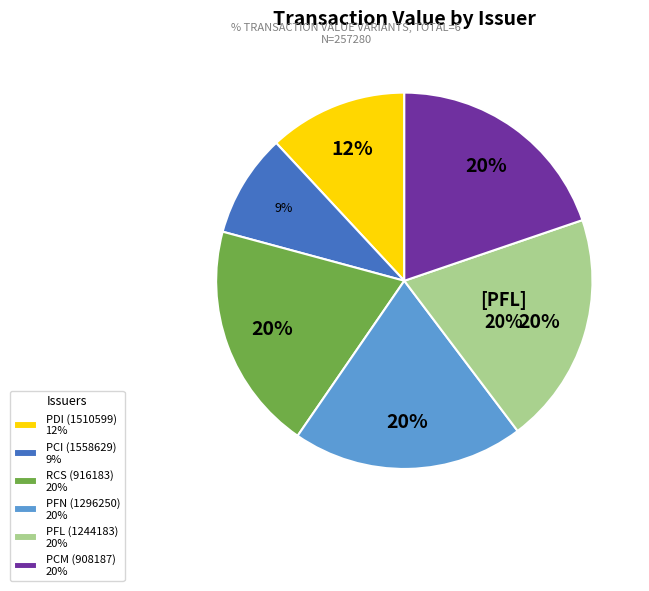

To the nearest percent, what is the difference between the largest and smallest slice percentages?

11%